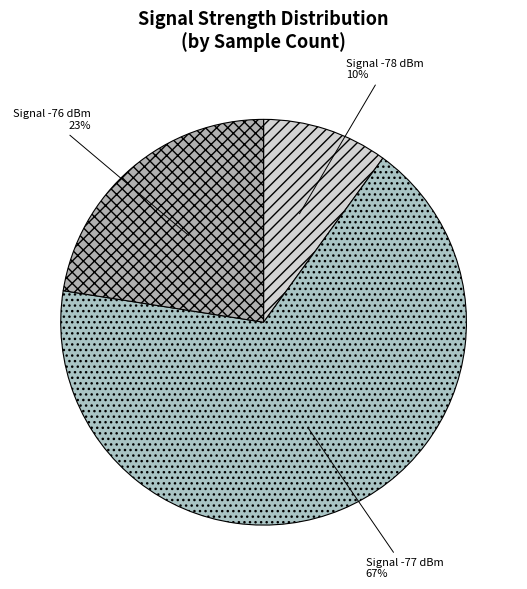

Do Signal -76 dBm and Signal -77 dBm together represent more than half of the pie?

Yes